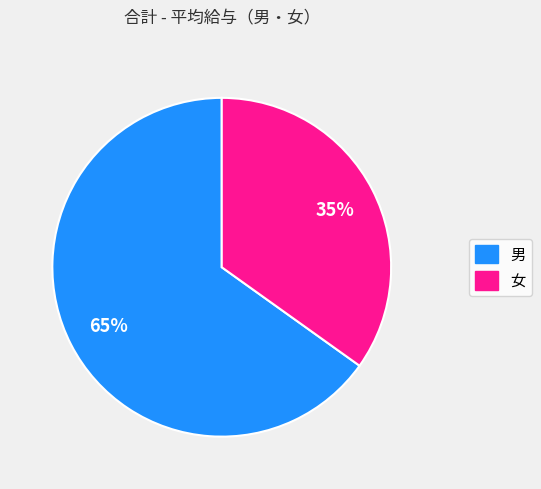

The 男 slice represents 65% of the pie. True or false?

True